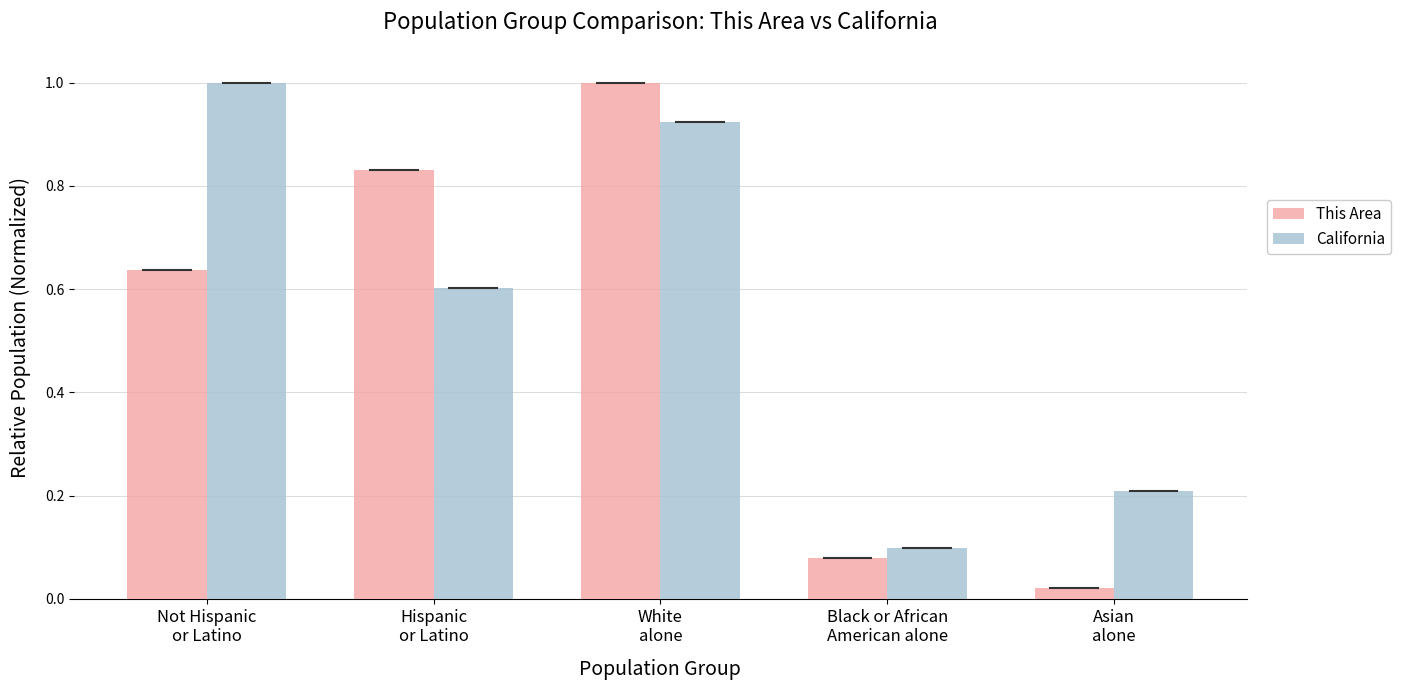

Rank the categories by This Area value from highest to lowest.

White
alone, Hispanic
or Latino, Not Hispanic
or Latino, Black or African
American alone, Asian
alone